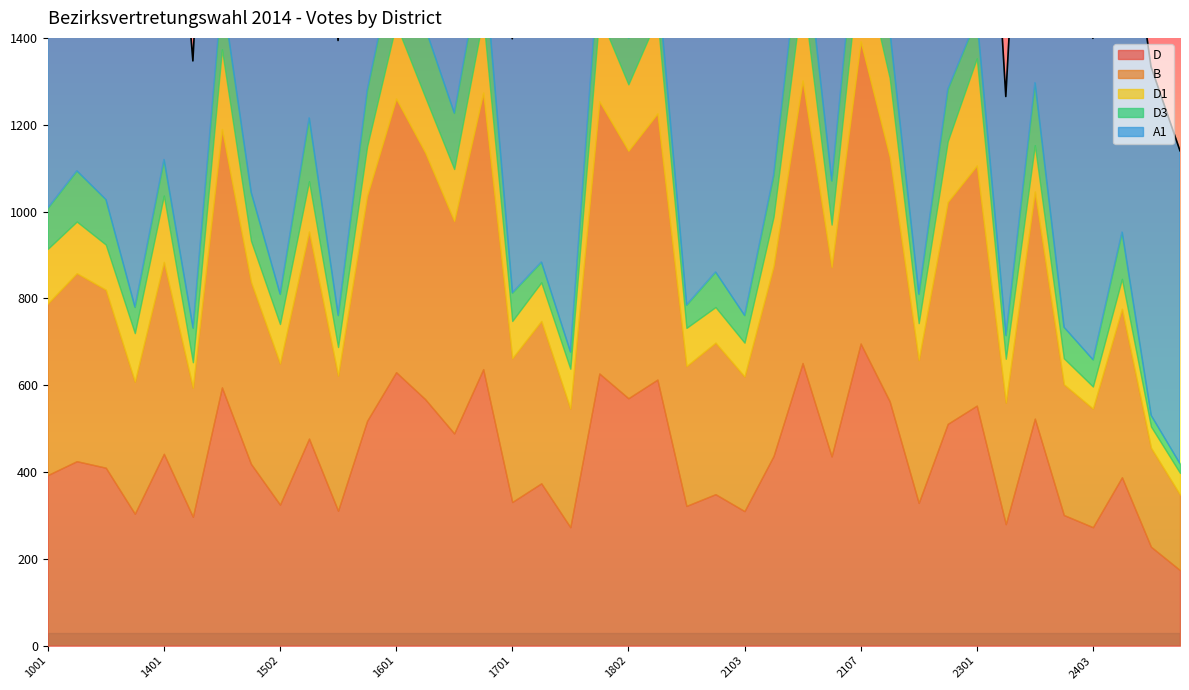

The D1 series shows 120 at 1603. True or false?

True